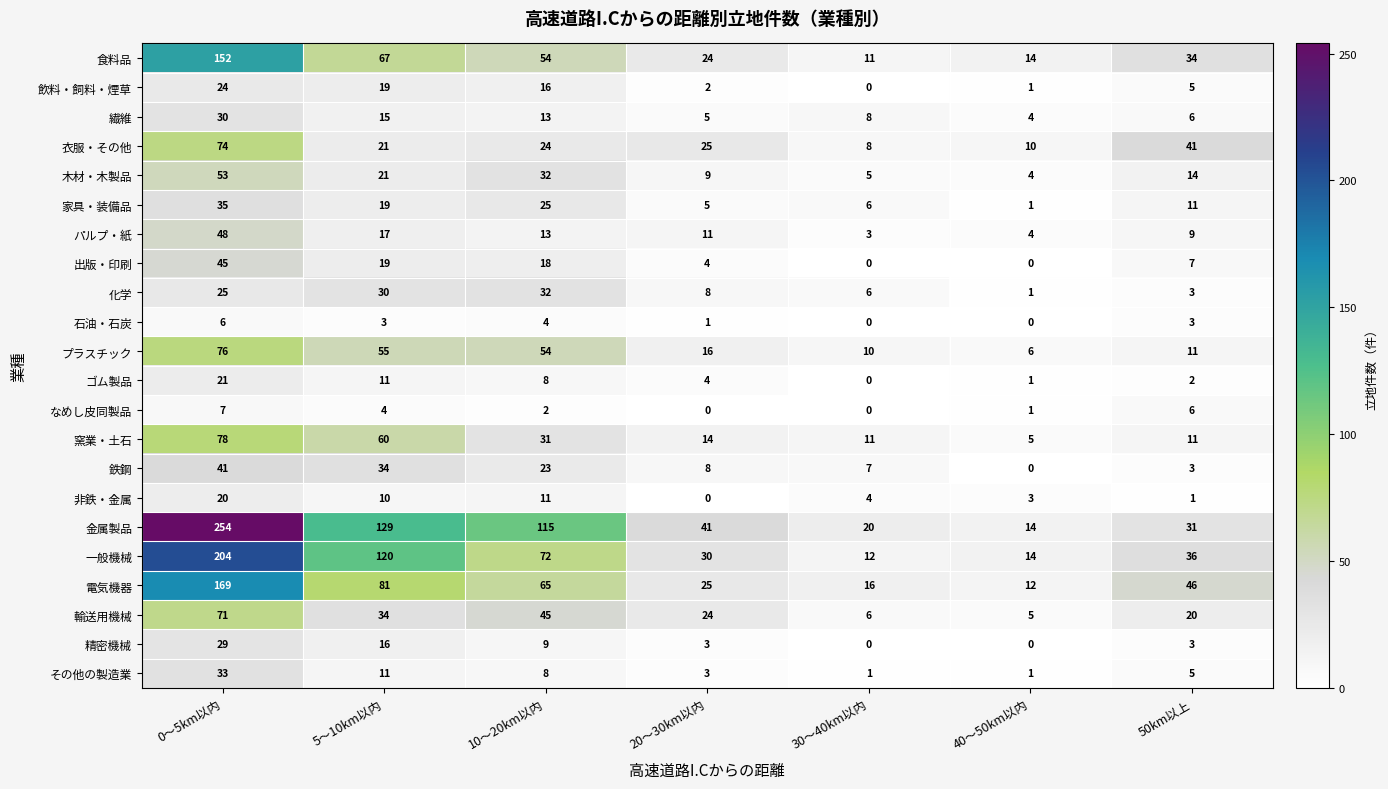

True or false: 電気機器 has a value of 25 at 20～30km以内.

True